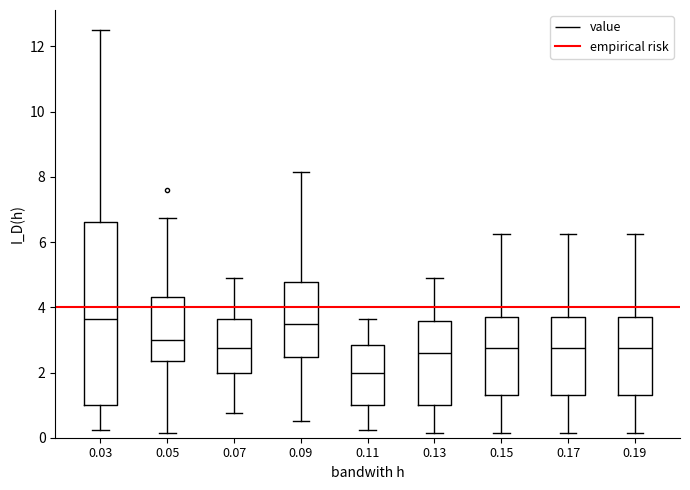

Where does the lower whisker of the box at x = 0.03 end on the y-axis? The values are not printed on the chart, so give them approximately, as read against the axis.

0.2